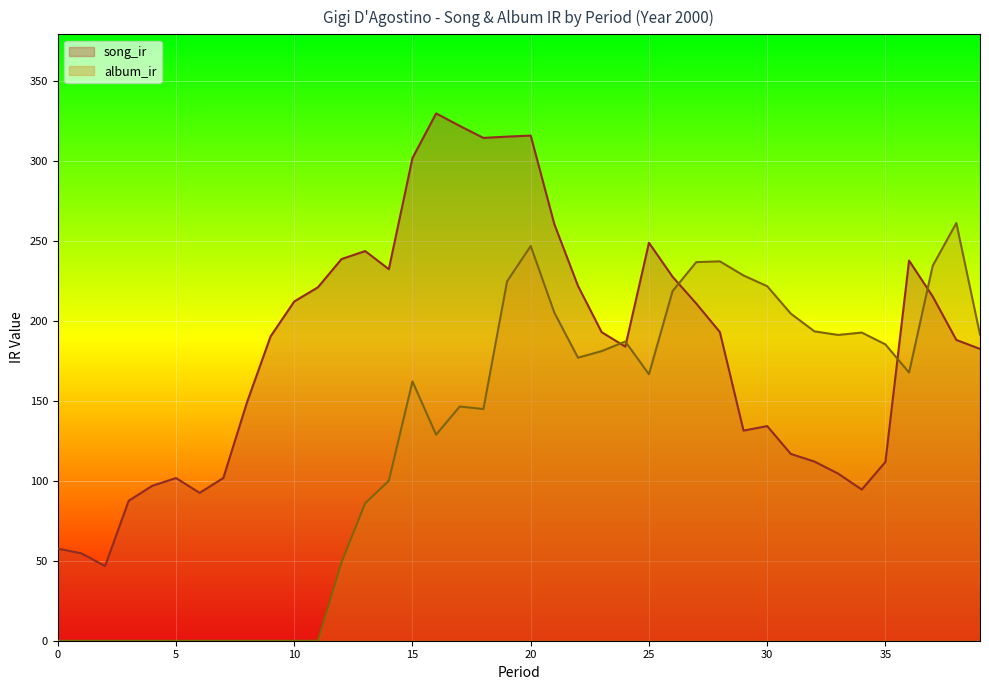

How many lines are shown in the chart?

2